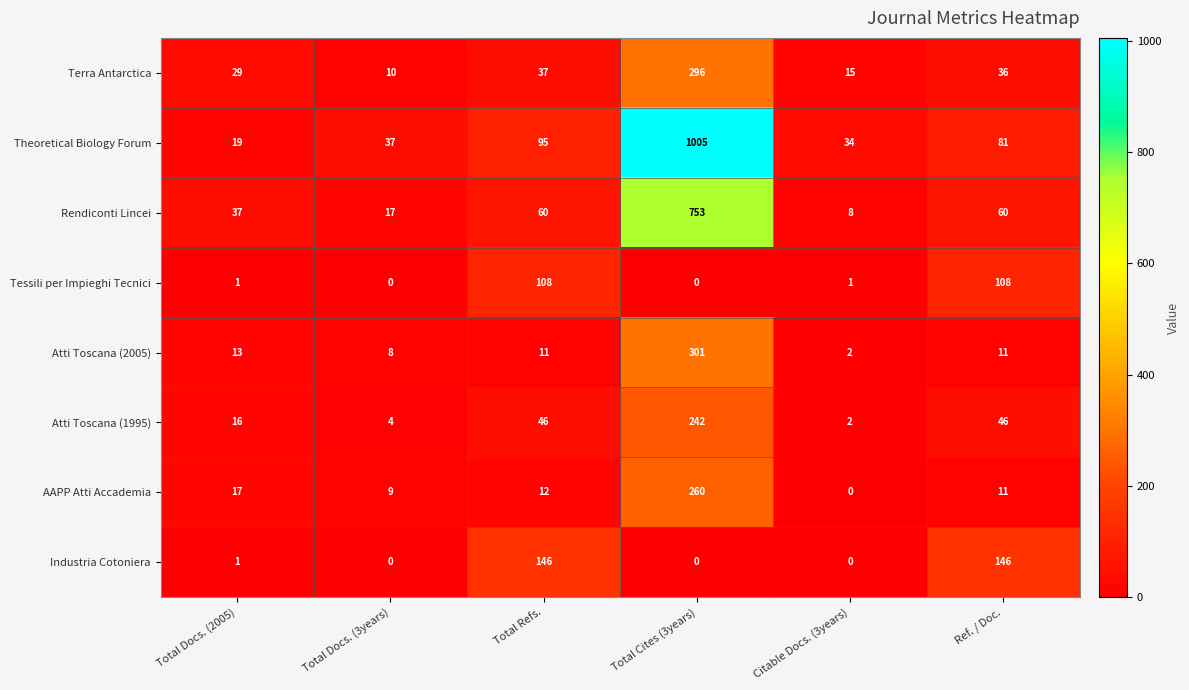

Which series changed the most between Citable Docs. (3years) and Ref. / Doc.?

Industria Cotoniera